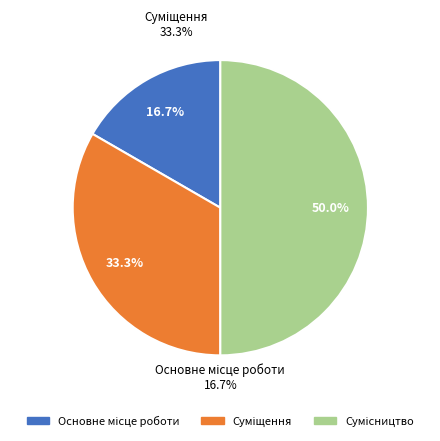

True or false: Сумісництво accounts for 59% of the total.

False